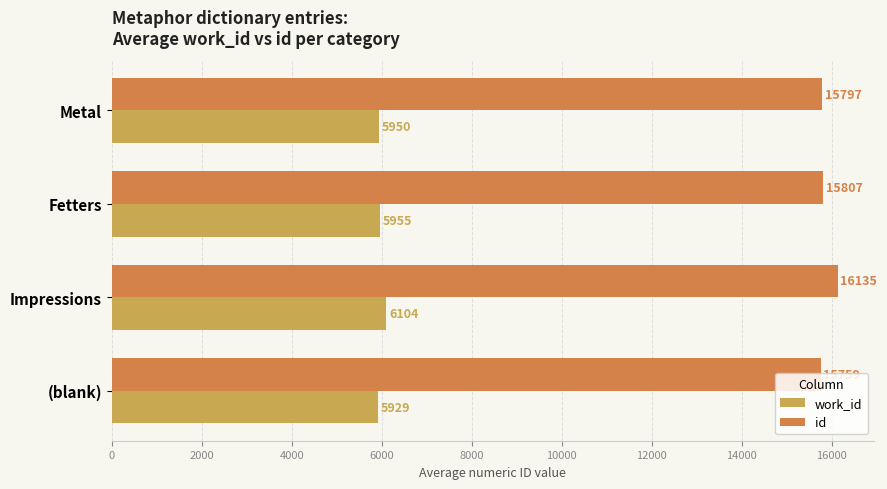

Which series has the largest range (max minus min)?

id